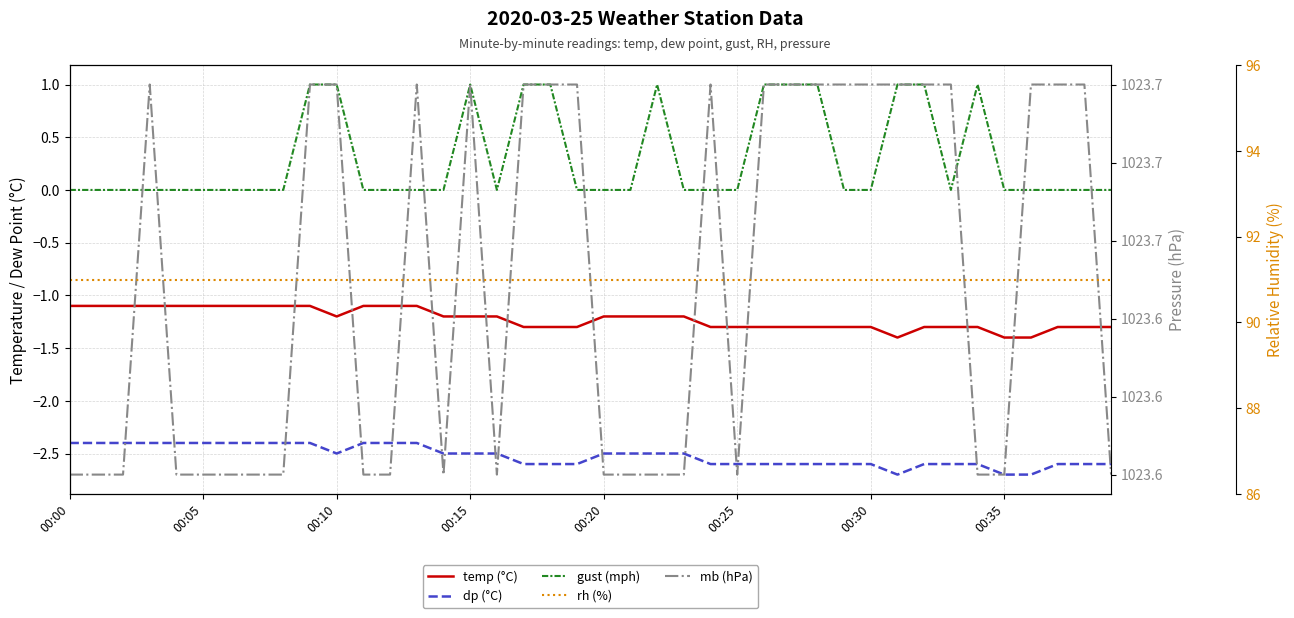

At which label does mb (hPa) reach its peak?

00:15